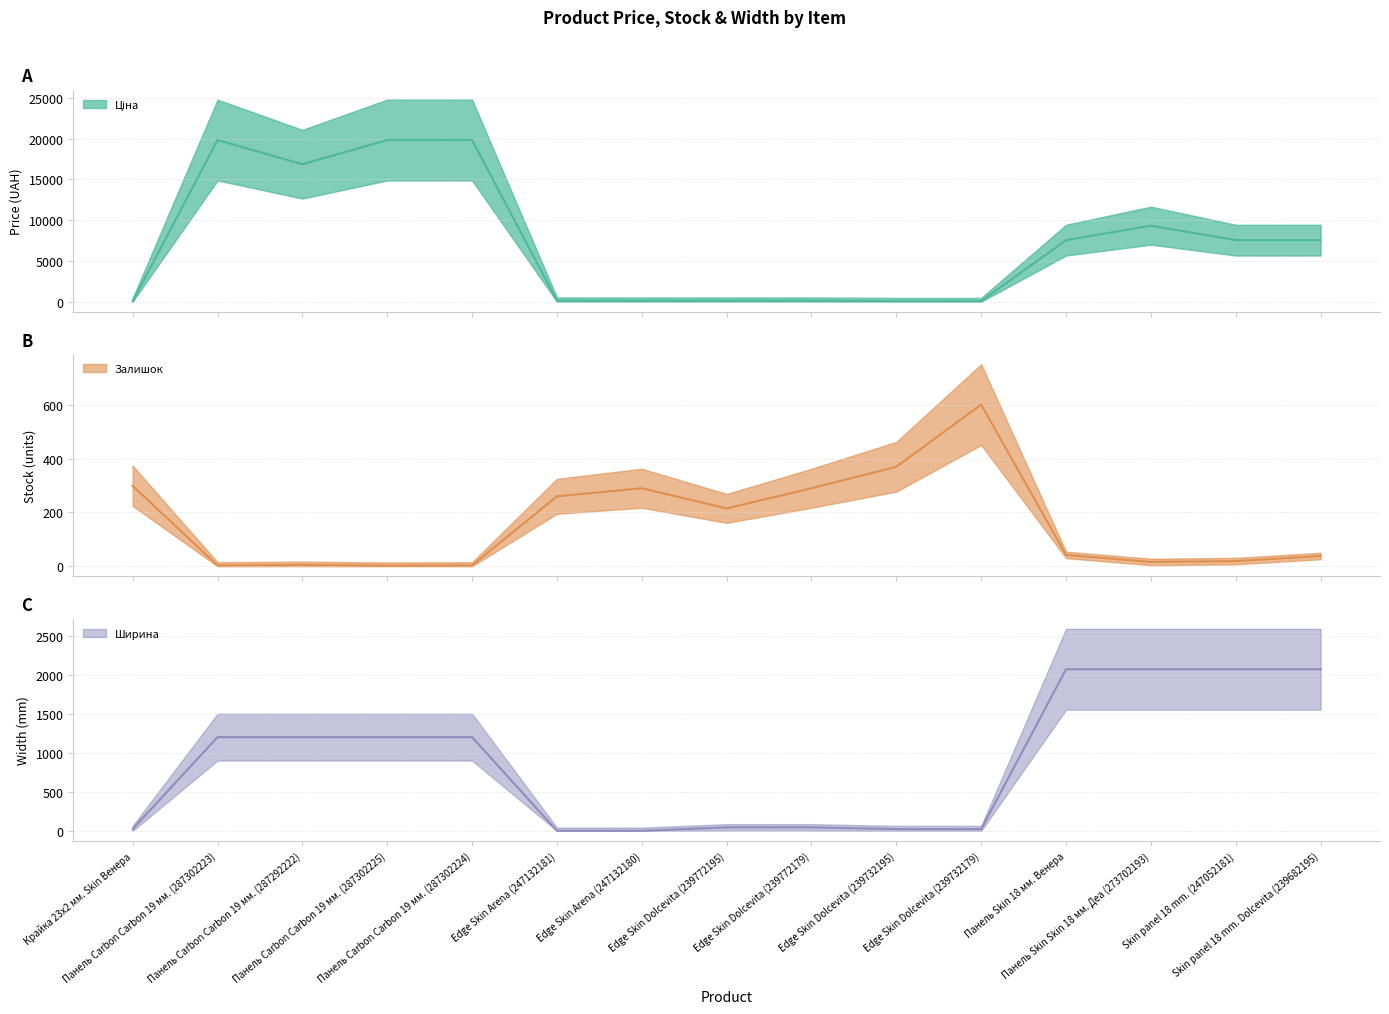

At which label does Ширина reach its minimum?

Edge Skin Arena (247132181)